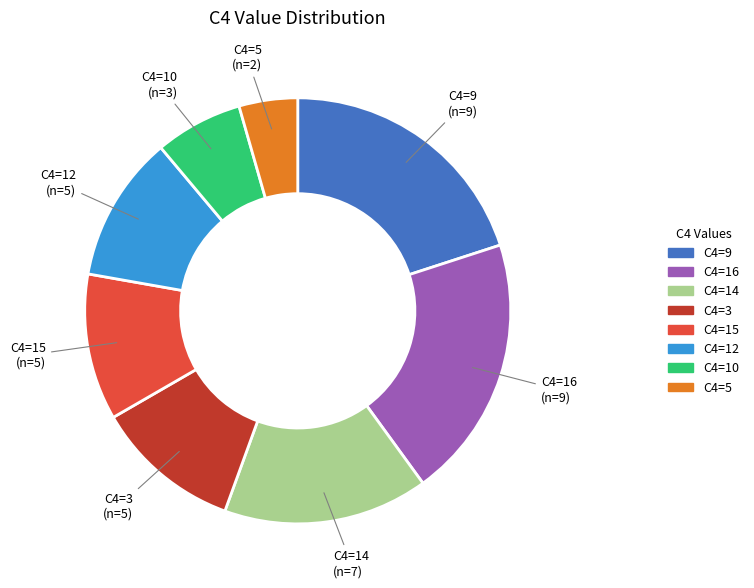

How many segments does this pie chart have?

8